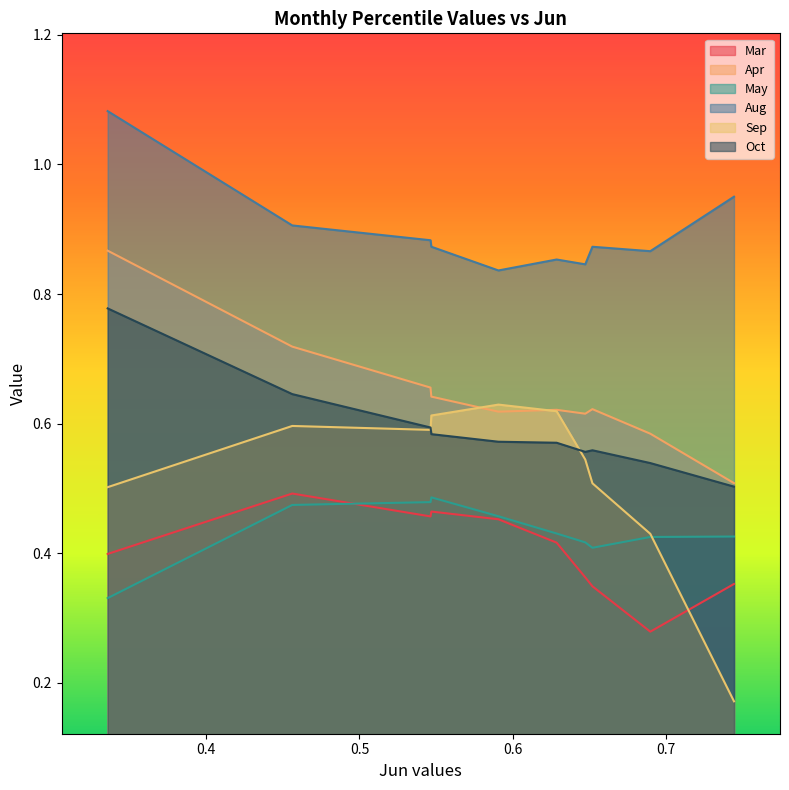

What is the spread (max minus min) of values at pct55?

0.4